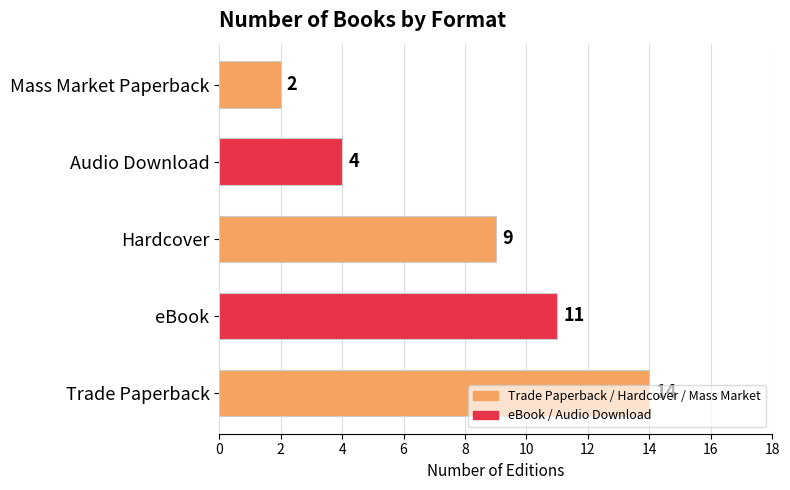

How many distinct data groups are displayed?

1